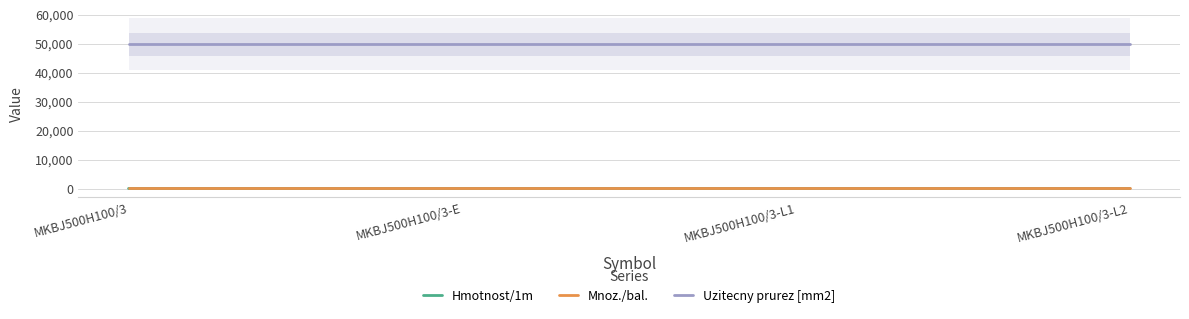

What are all the series names shown in the legend?

Hmotnost/1m, Mnoz./bal., Uzitecny prurez [mm2]